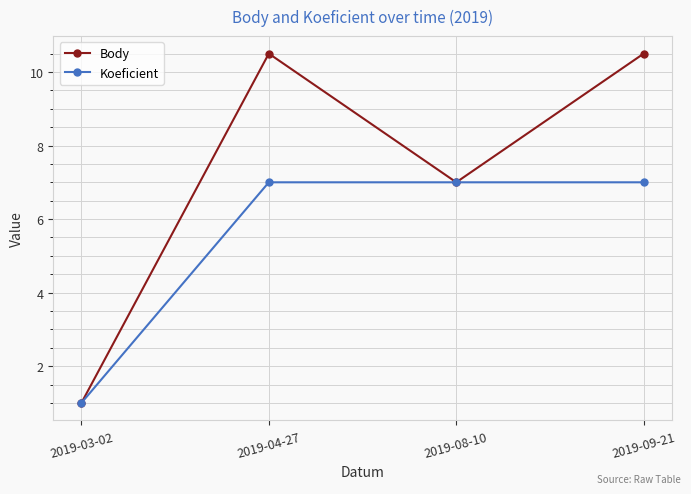

What is the sum of the Koeficient values at 2019-08-10 and 2019-04-27?

14.0